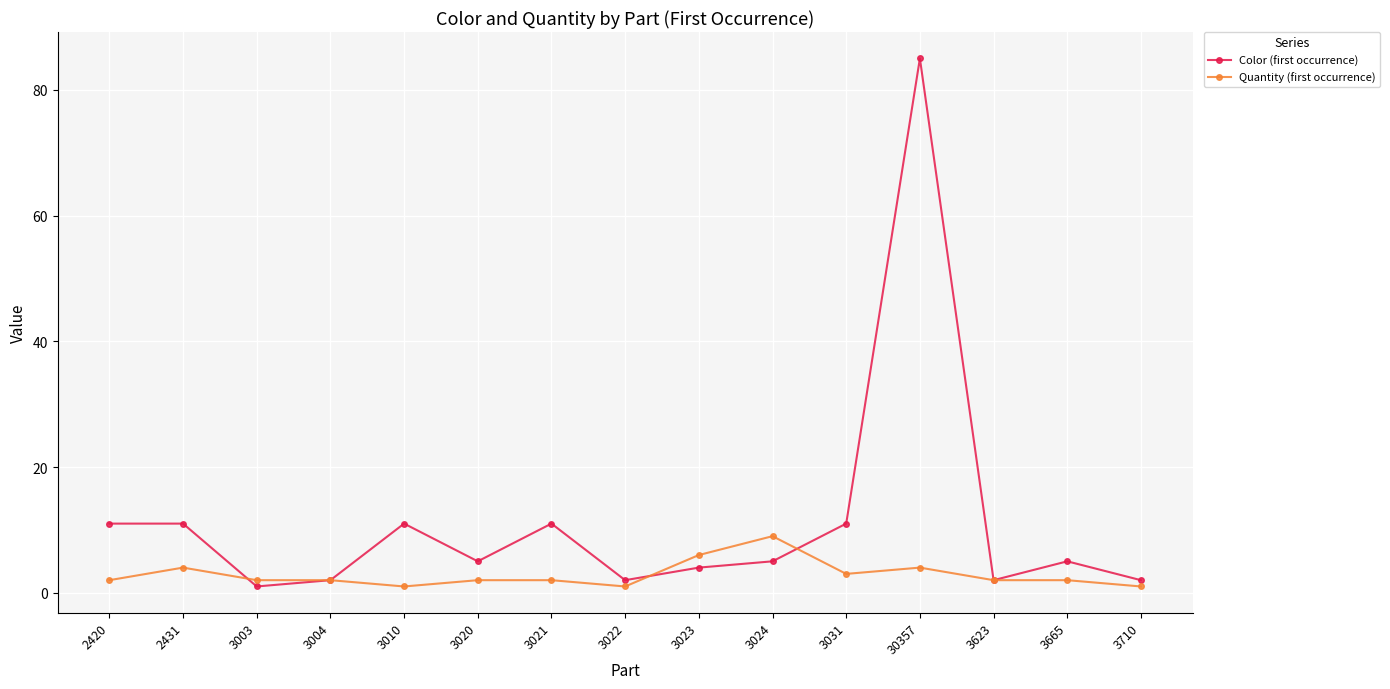

Reading left to right, extract all data points from this chart.

Color (first occurrence): 2420=11	2431=11	3003=1	3004=2	3010=11	3020=5	3021=11	3022=2	3023=4	3024=5	3031=11	30357=85	3623=2	3665=5	3710=2
Quantity (first occurrence): 2420=2	2431=4	3003=2	3004=2	3010=1	3020=2	3021=2	3022=1	3023=6	3024=9	3031=3	30357=4	3623=2	3665=2	3710=1